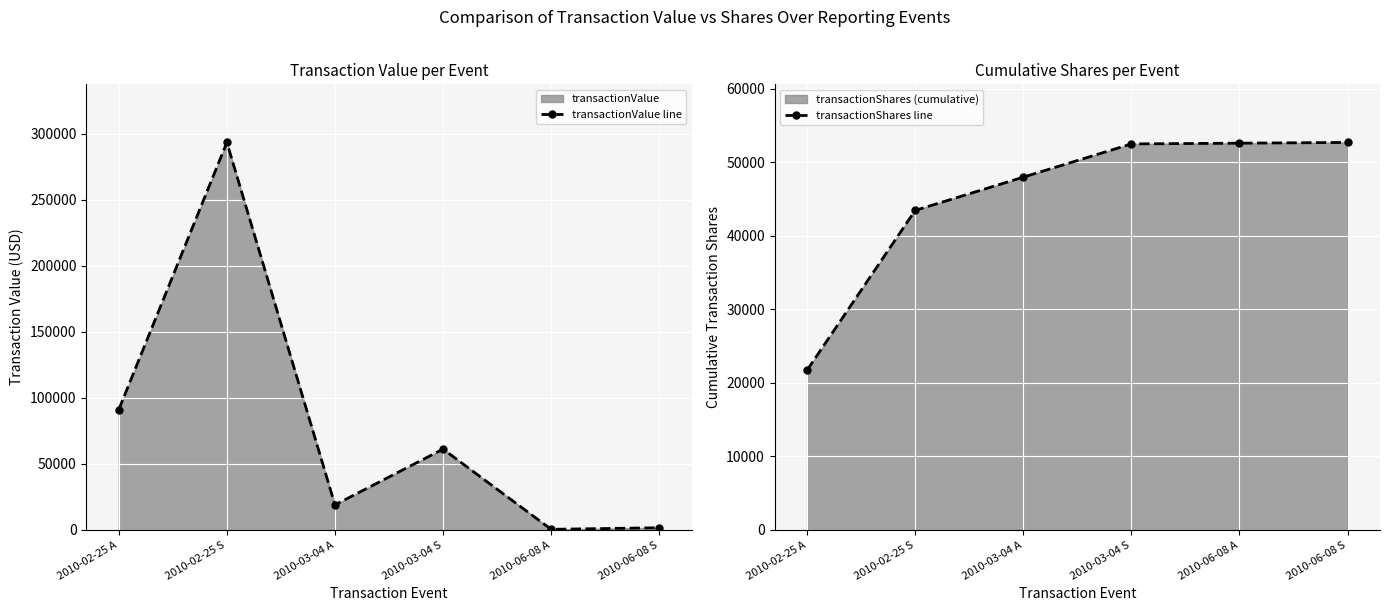

Is it true that transactionShares line equals 17632 at 2010-03-04 S?

False